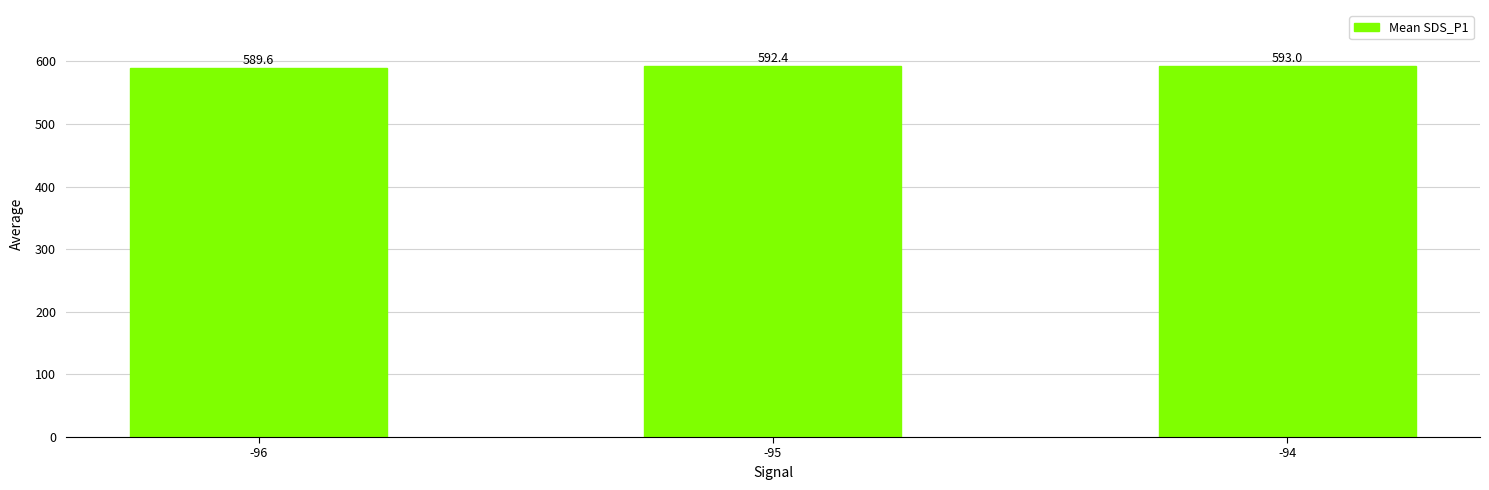

How many series are shown in this chart?

1